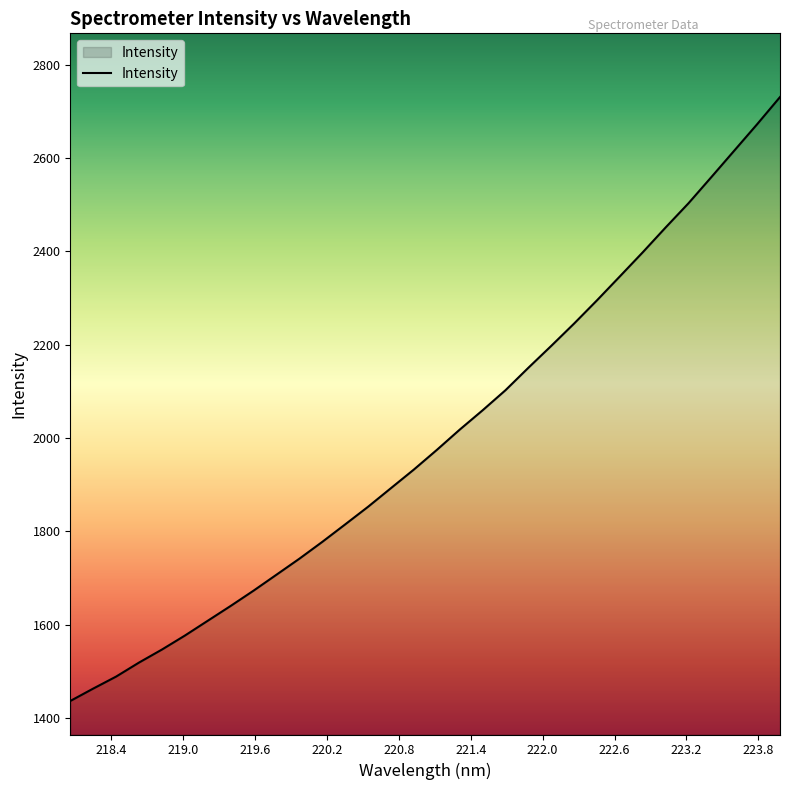

What is the average value?

1999.8